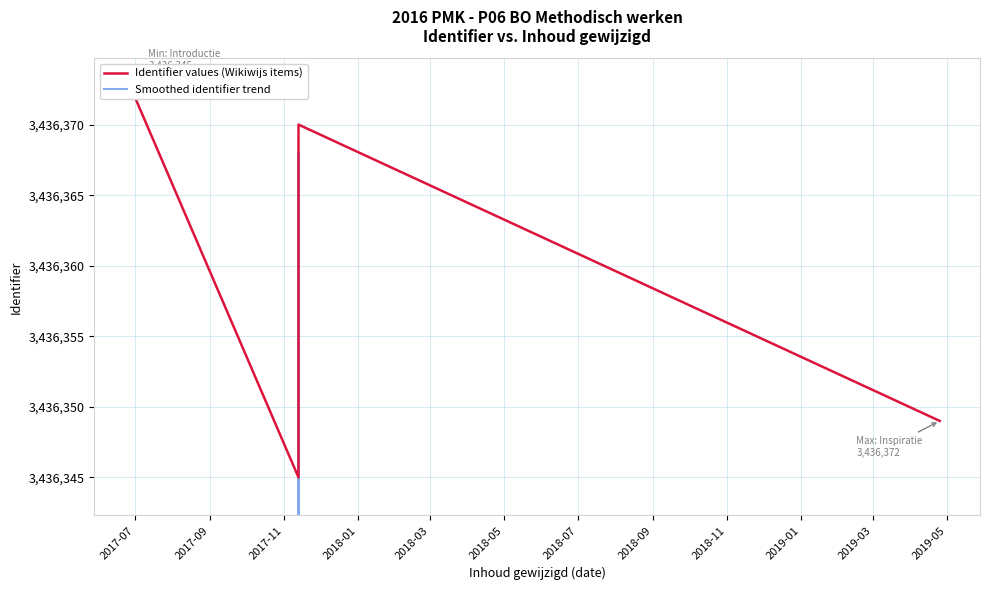

Where is the first local maximum for Smoothed identifier trend?

2017-09